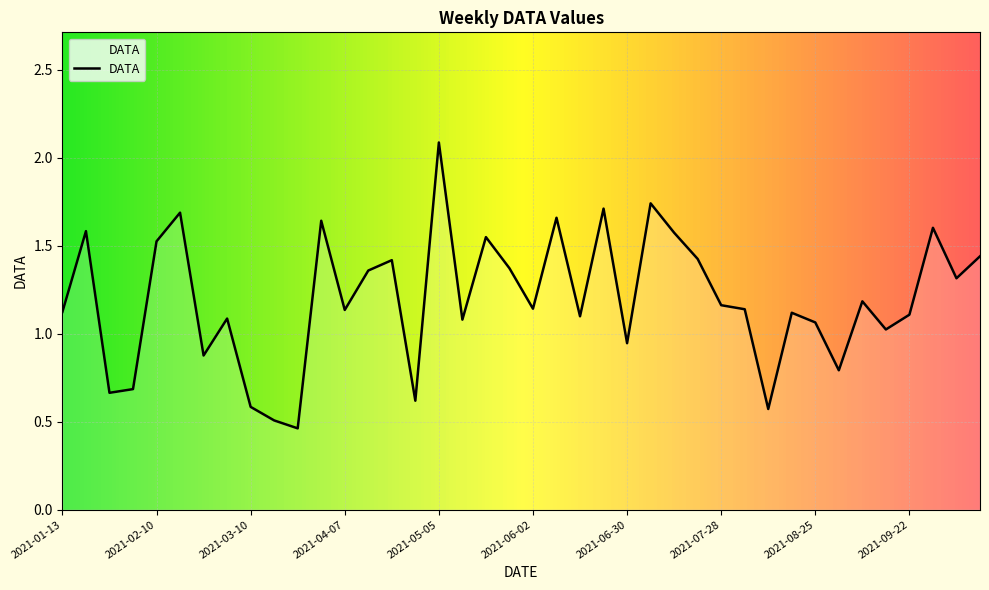

What is the maximum value shown in the chart?

2.1